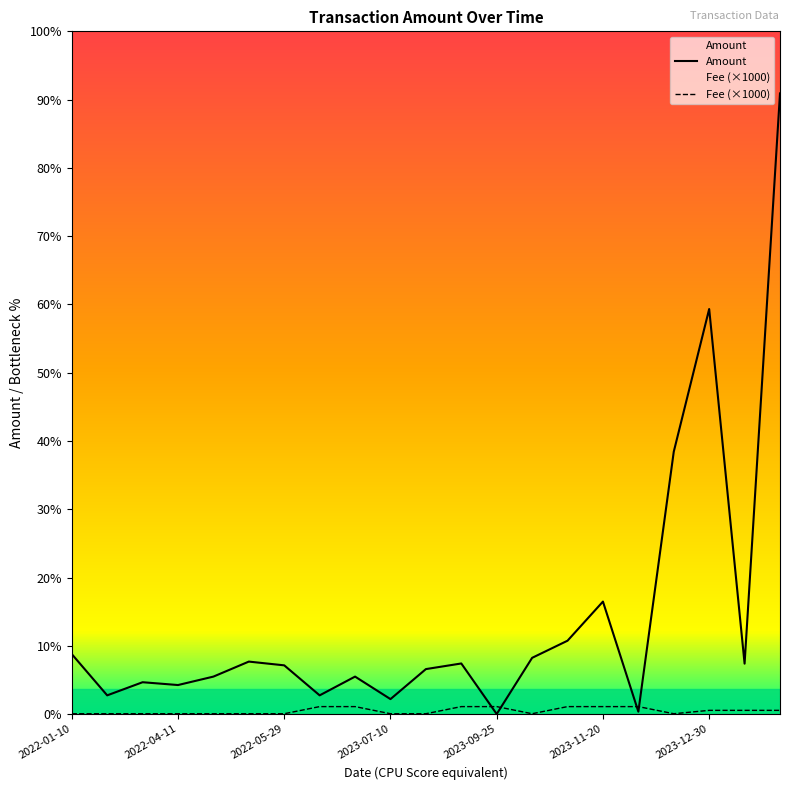

Is this an area chart (filled region under the line)?

No